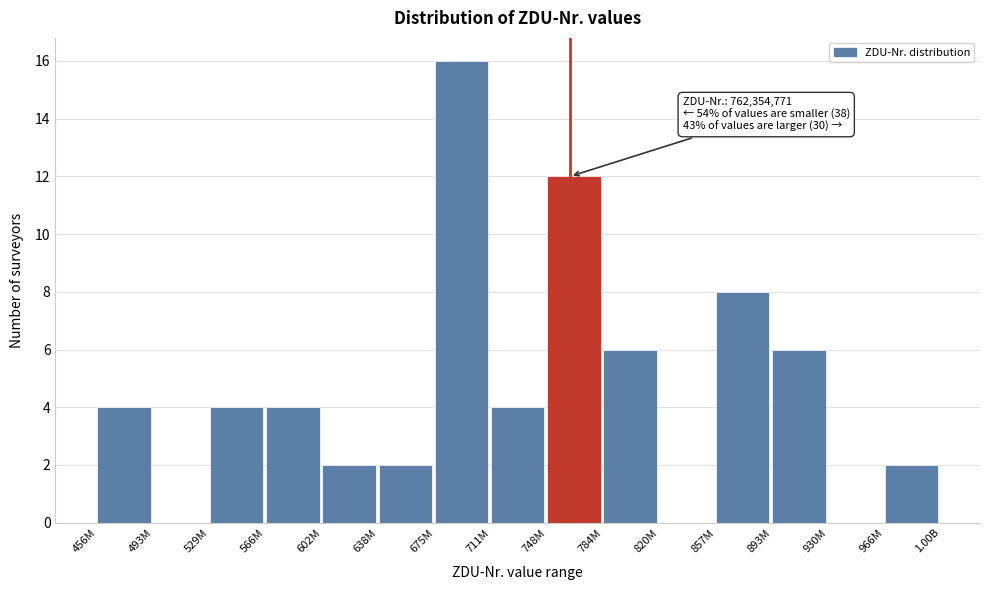

Reading left to right, transcribe all the data shown in this chart.

456M=4	493M=0	529M=4	566M=4	602M=2	638M=2	675M=16	711M=4	748M=12	784M=6	820M=0	857M=8	893M=6	930M=0	966M=2